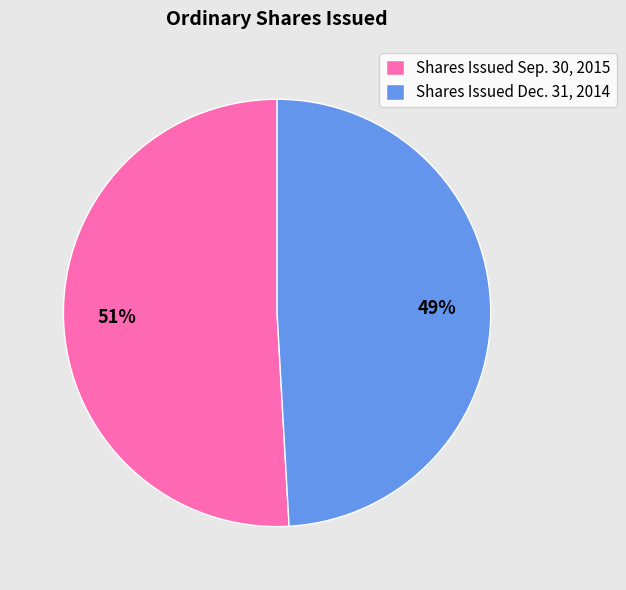

How many slices are in this pie chart?

2